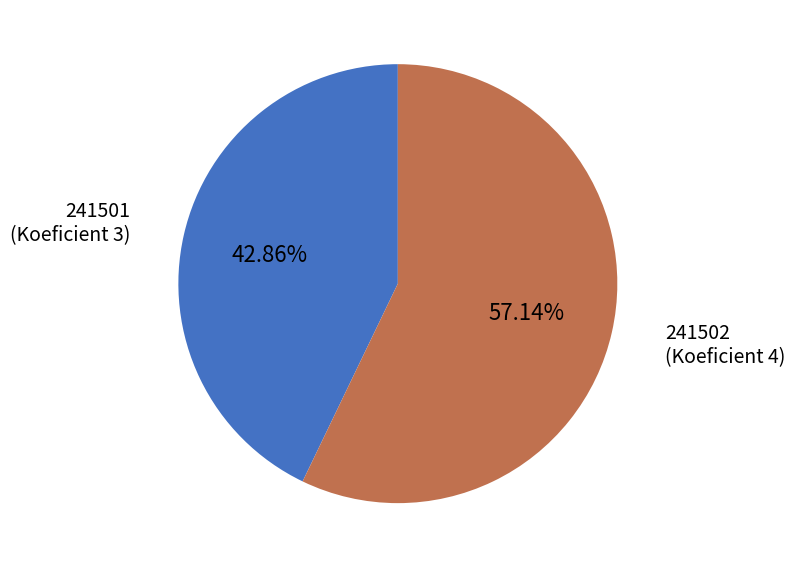

To the nearest percent, what is the average slice percentage?

50%